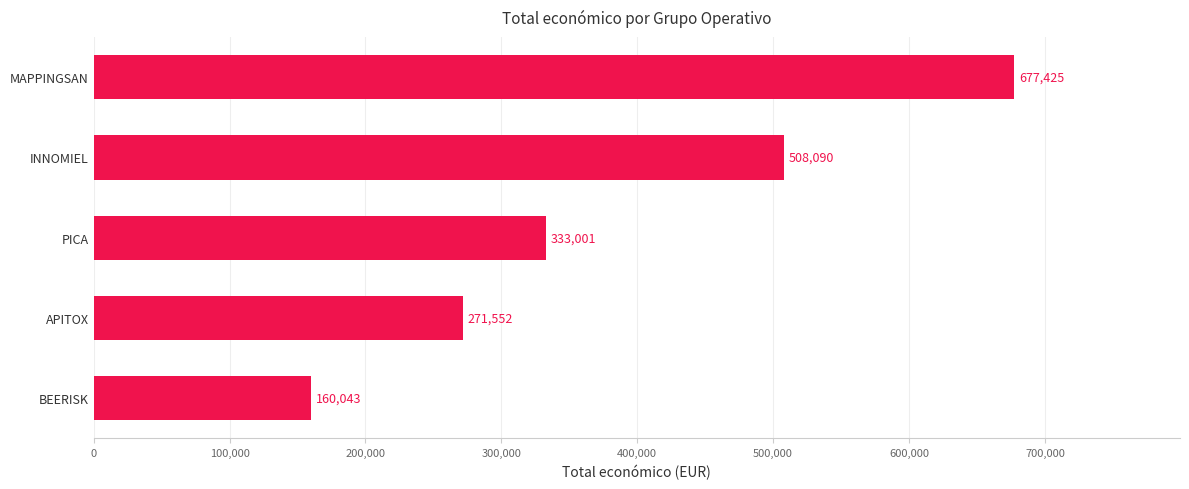

Between MAPPINGSAN and BEERISK, which is larger?

MAPPINGSAN